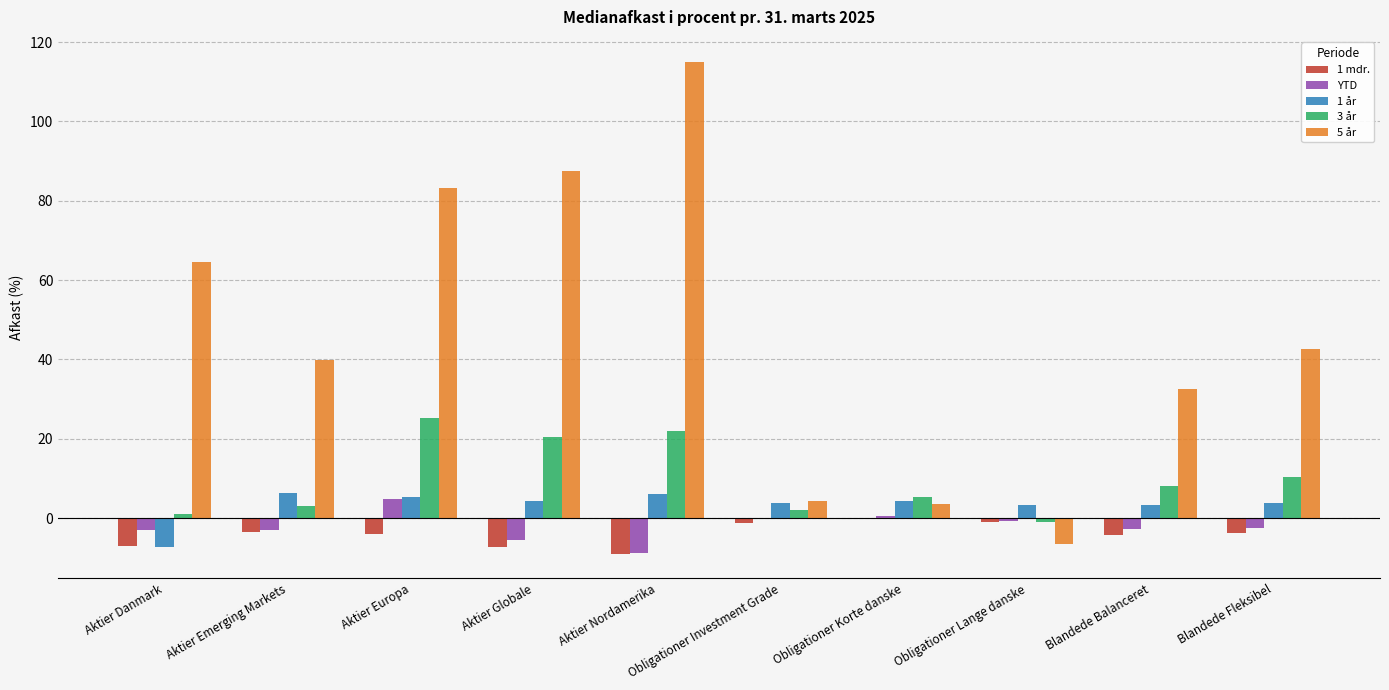

True or false: 5 år has a value of 39.8 at Aktier Emerging Markets.

True